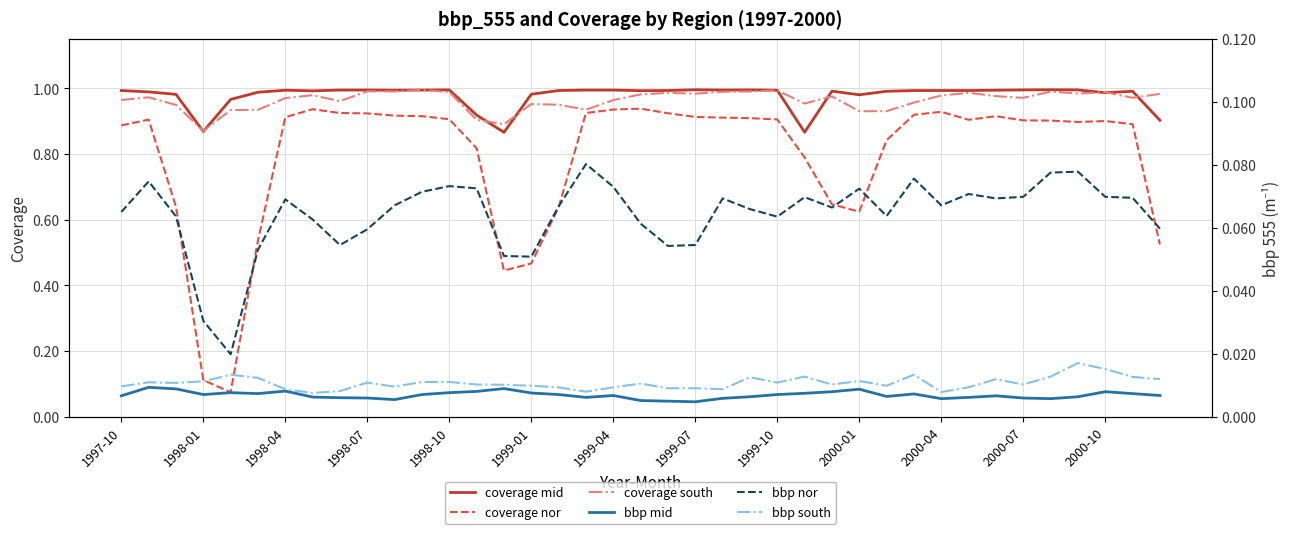

Rank the series by their maximum value, from lowest to highest.

bbp mid, bbp south, bbp nor, coverage nor, coverage south, coverage mid